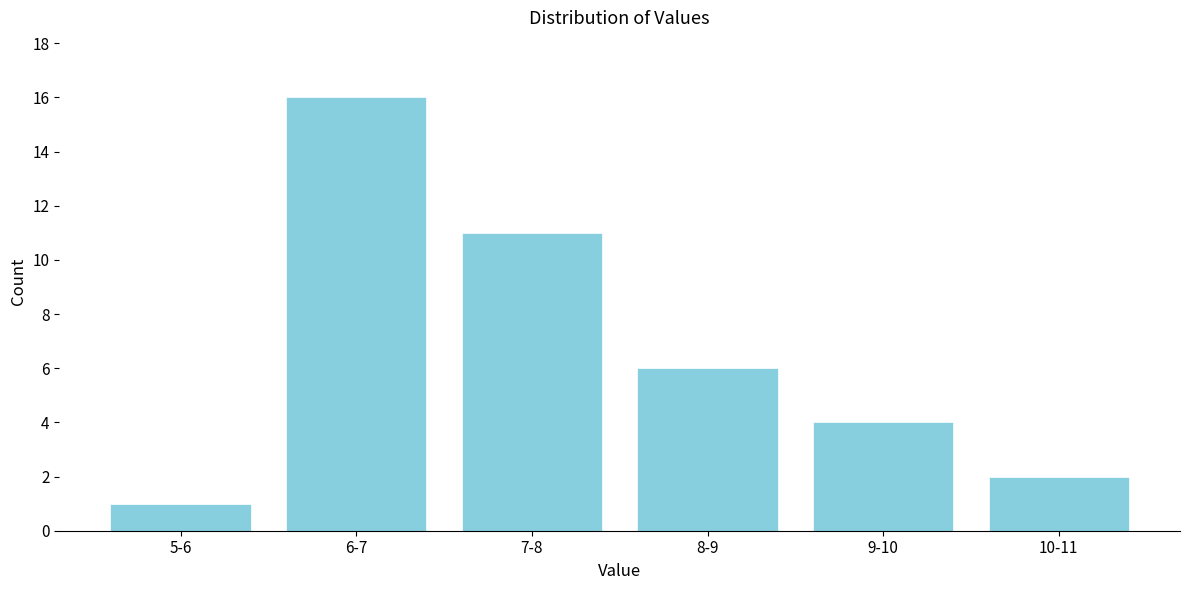

Reading right to left, list all the values displayed in this chart.

10-11=2	9-10=4	8-9=6	7-8=11	6-7=16	5-6=1